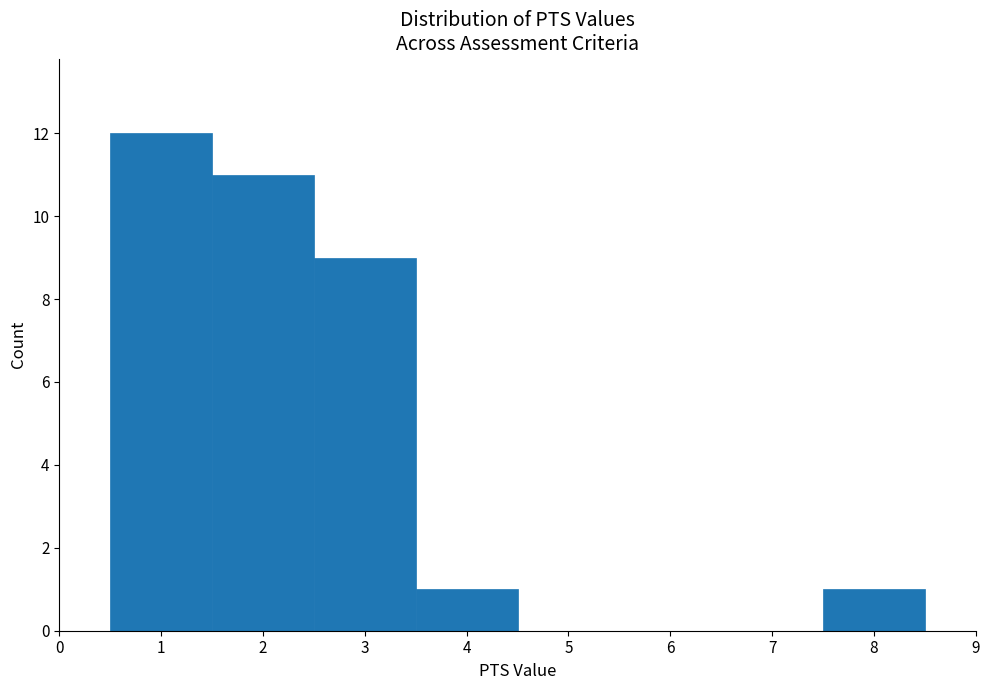

Which range on the x-axis has the tallest bar?

0.5 to 1.5